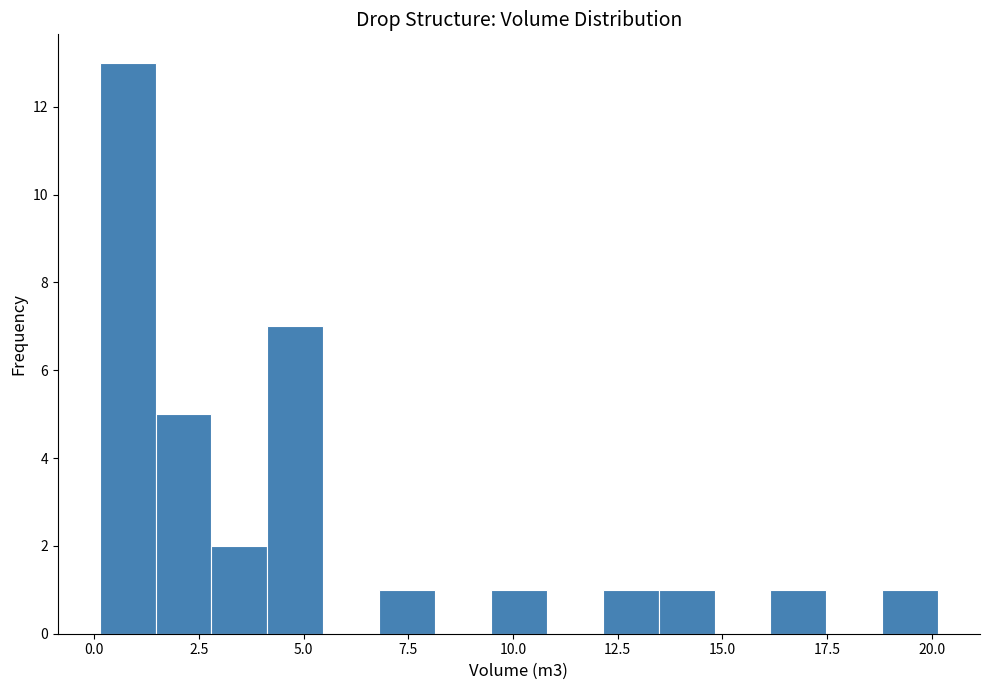

Read against the x-axis, roughly where is the centre of the tallest bar?

1.0